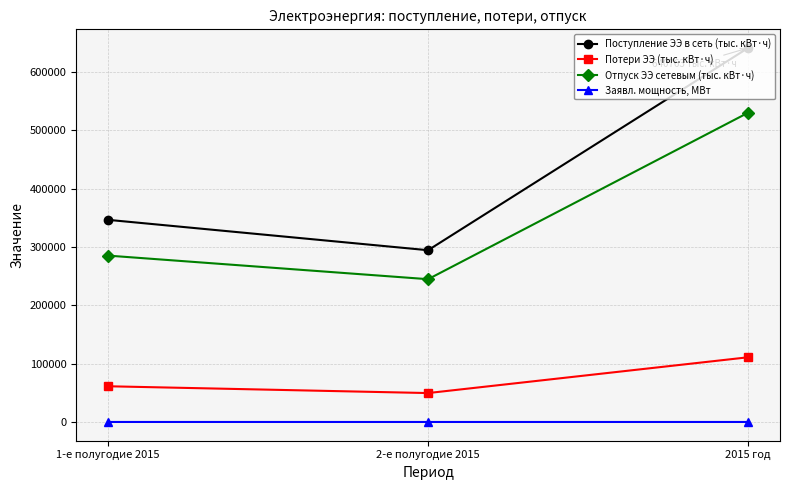

What is the value of the Заявл. мощность, МВт point at the 3rd from the left?

102.5